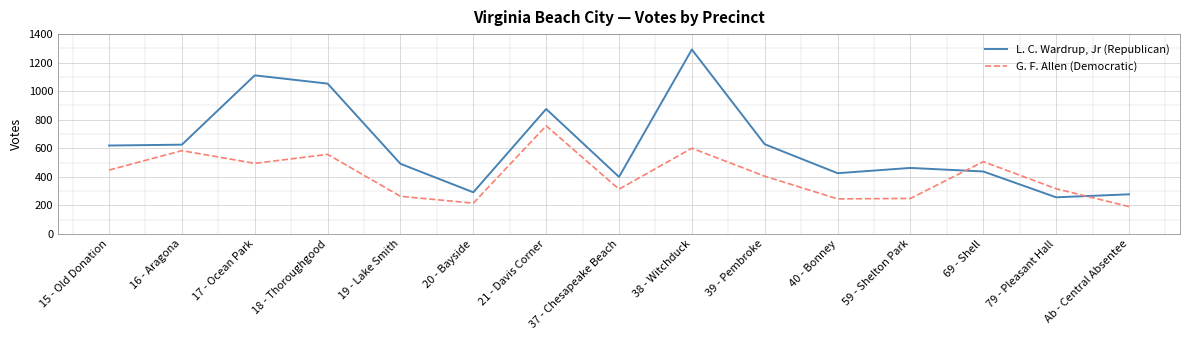

How many lines are shown in the chart?

2